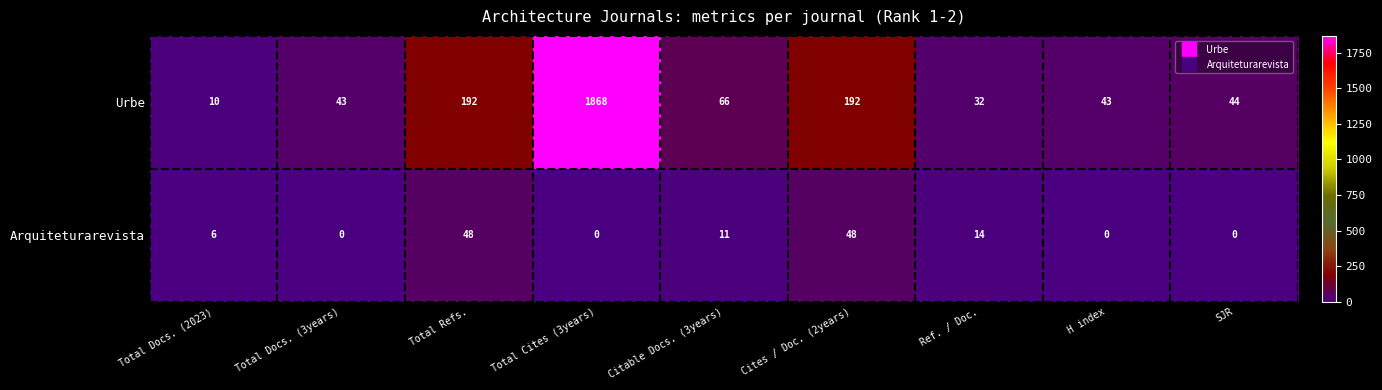

At which category is the sum across all series the highest?

Total Cites (3years)